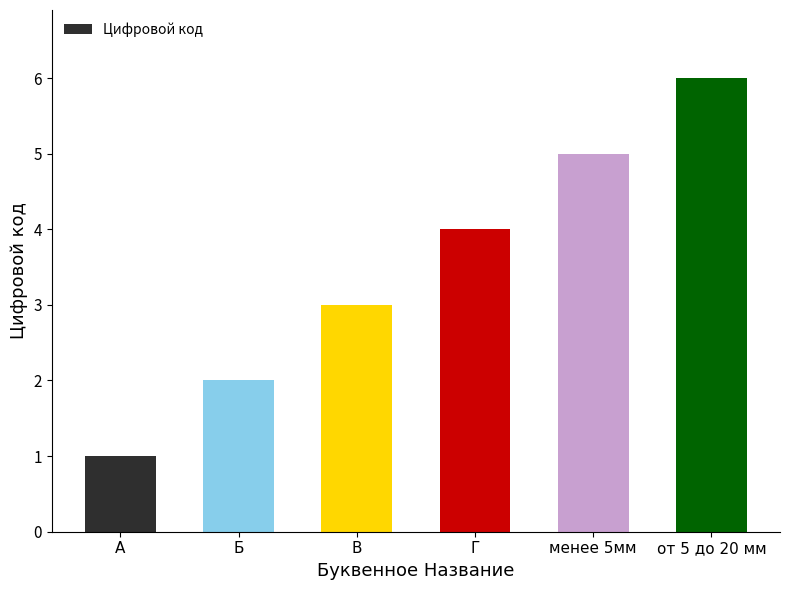

Reading left to right, what are all the values shown in this chart?

1	2	3	4	5	6